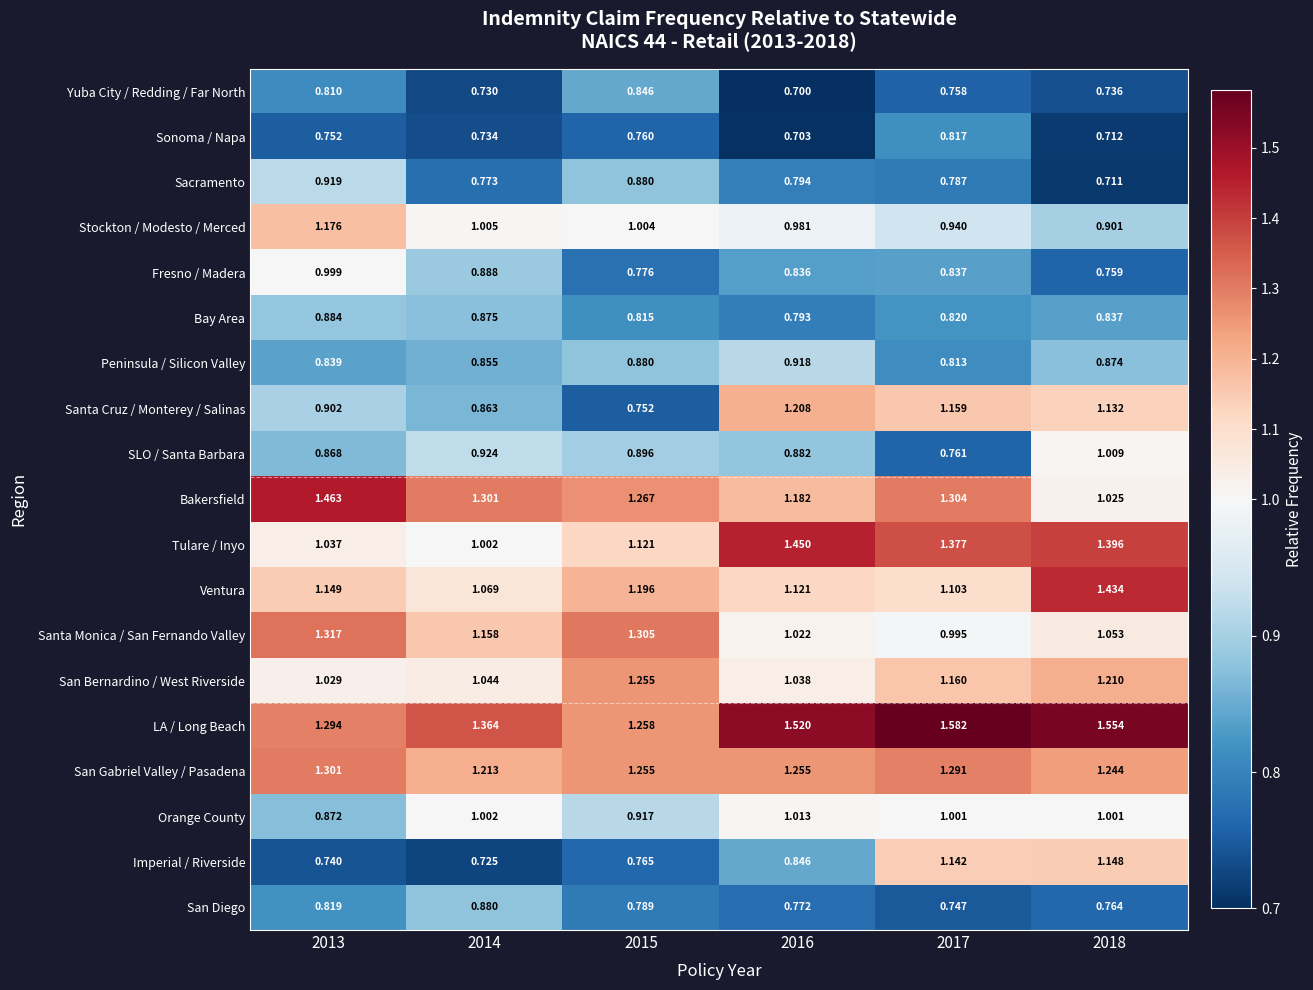

Which series has the widest spread of values?

Santa Cruz / Monterey / Salinas